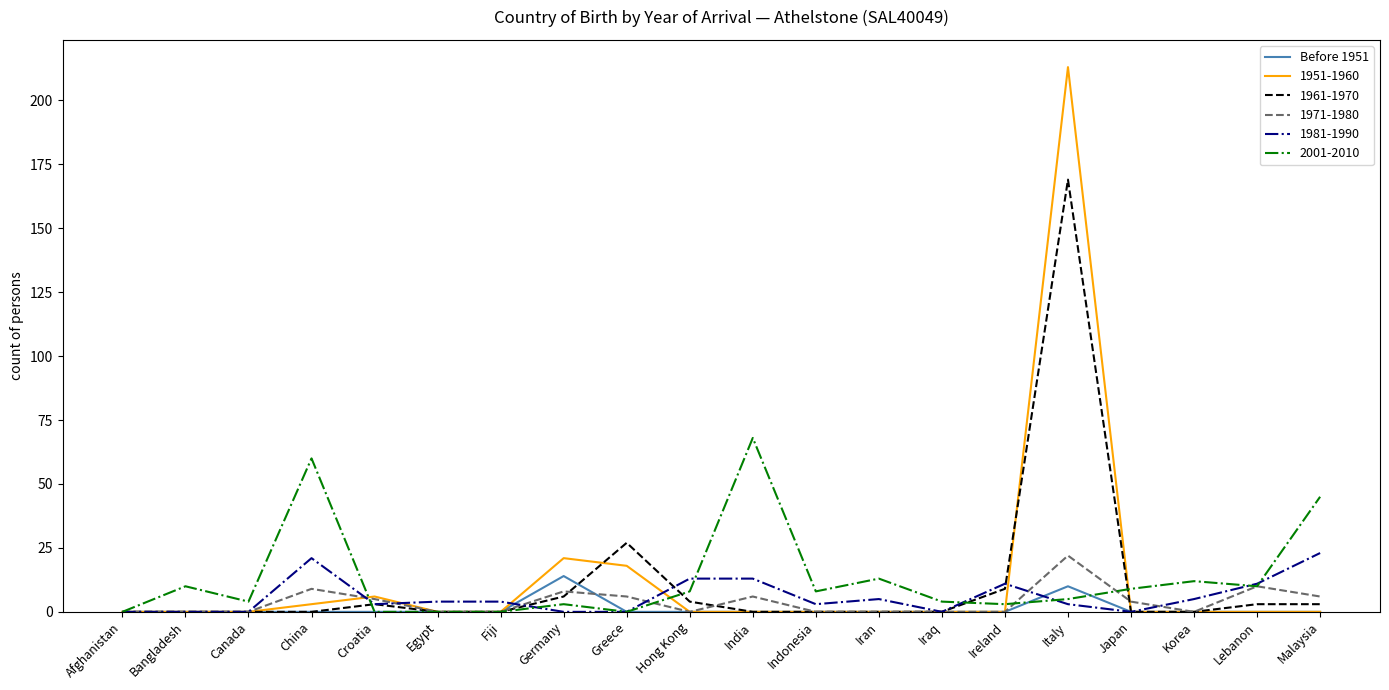

What is the maximum value shown in the chart?

213